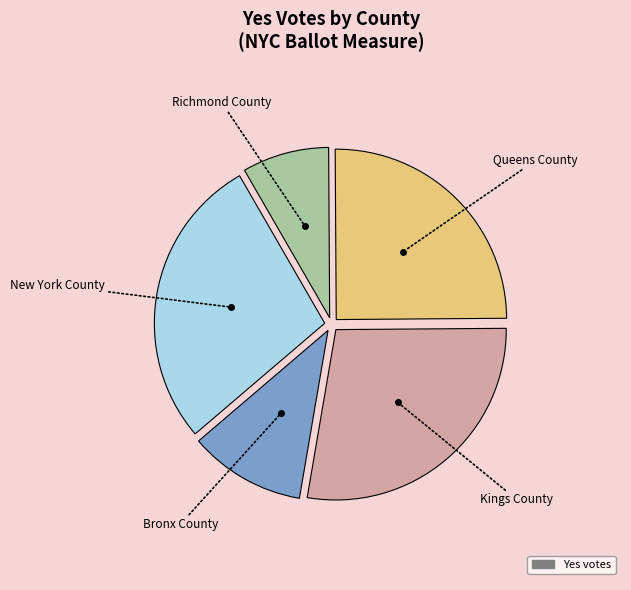

Is there any slice that represents more than half of the pie?

No